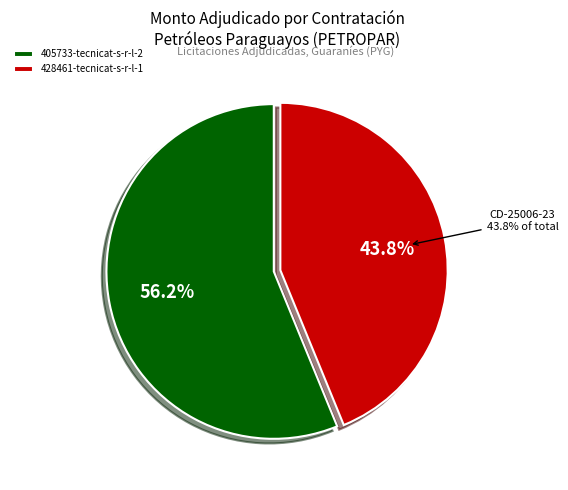

How many segments does this pie chart have?

2